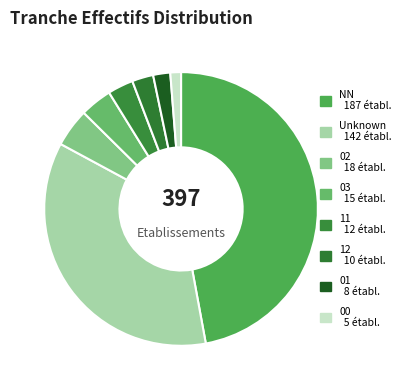

What is the largest slice in the pie chart?

NN